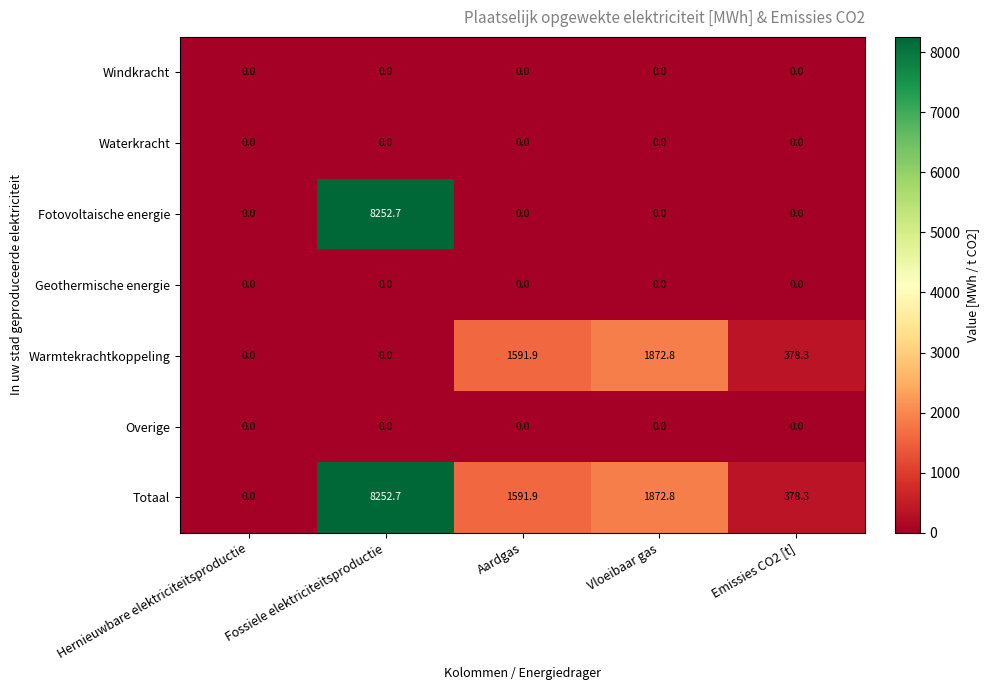

What is the maximum value shown in the chart?

8252.7